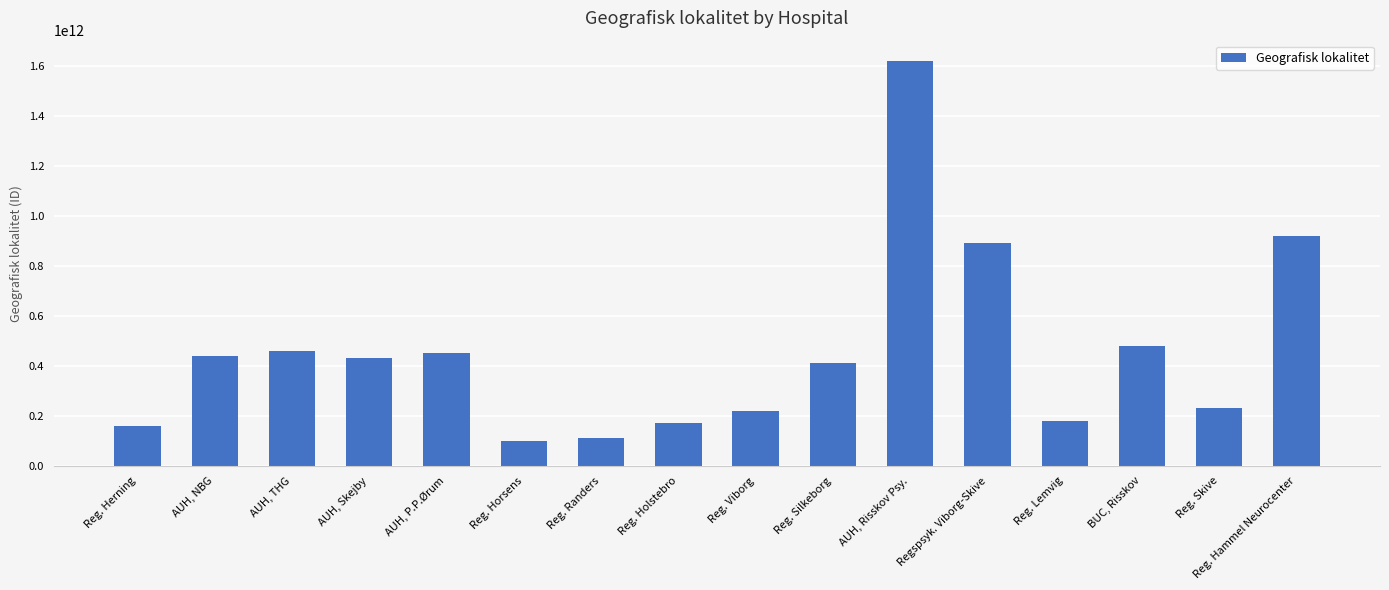

Does the chart contain any negative values?

No